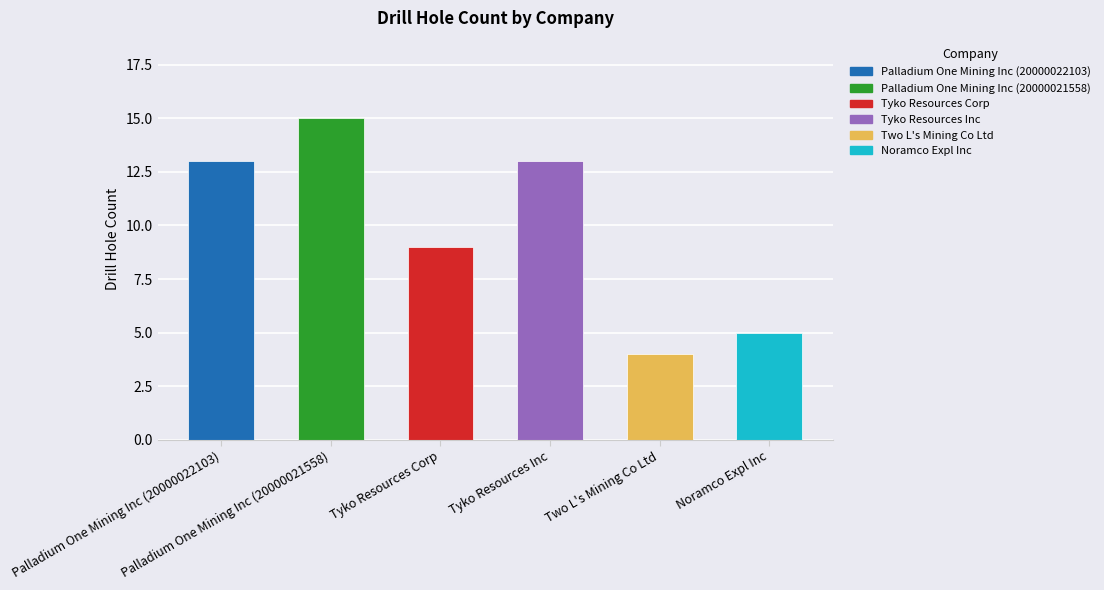

Are the bars horizontal?

No